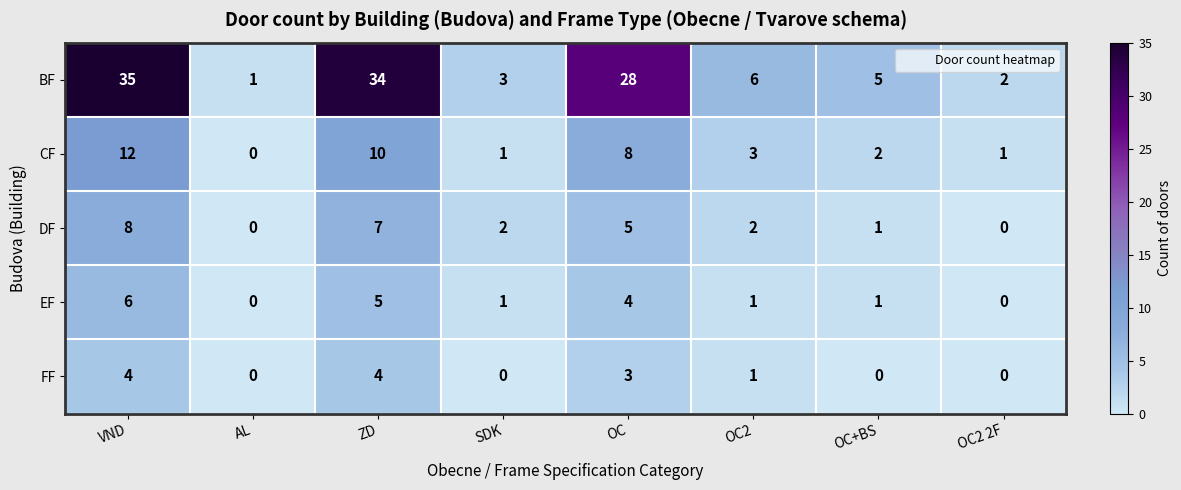

What is the difference between the highest and lowest values at OC2 2F?

2